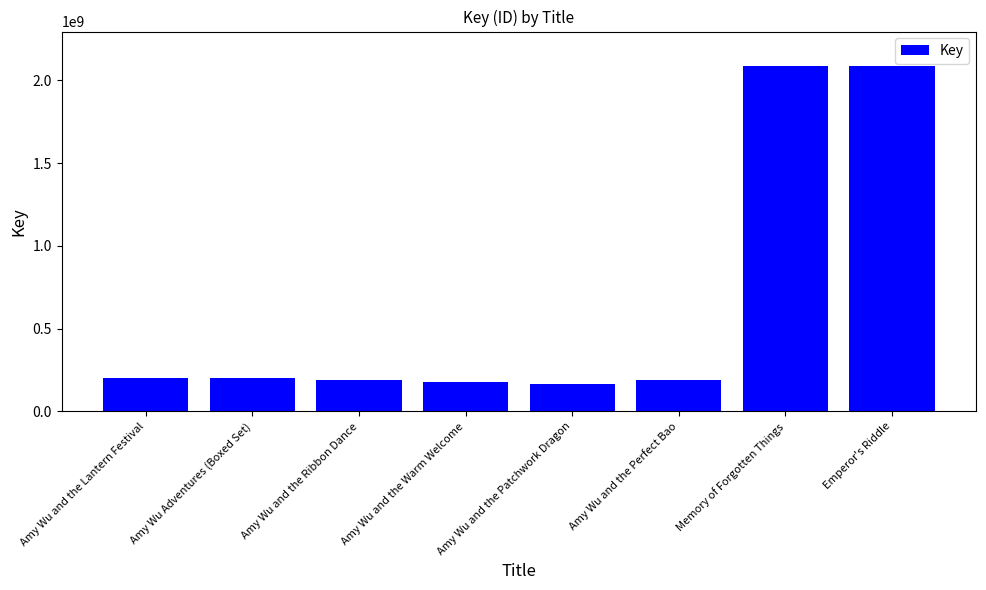

What is the difference between the second highest and minimum values?

1920039113